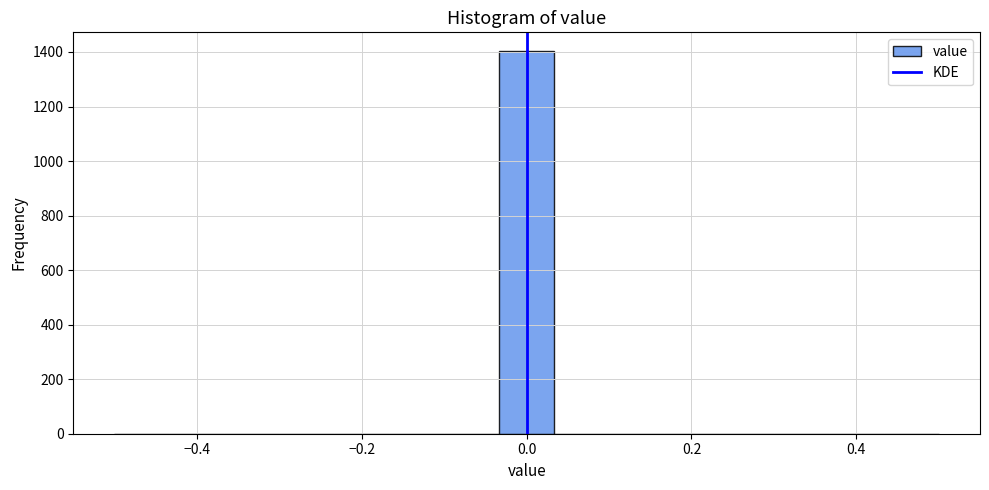

Read against the x-axis, roughly where is the centre of the tallest bar?

0.00